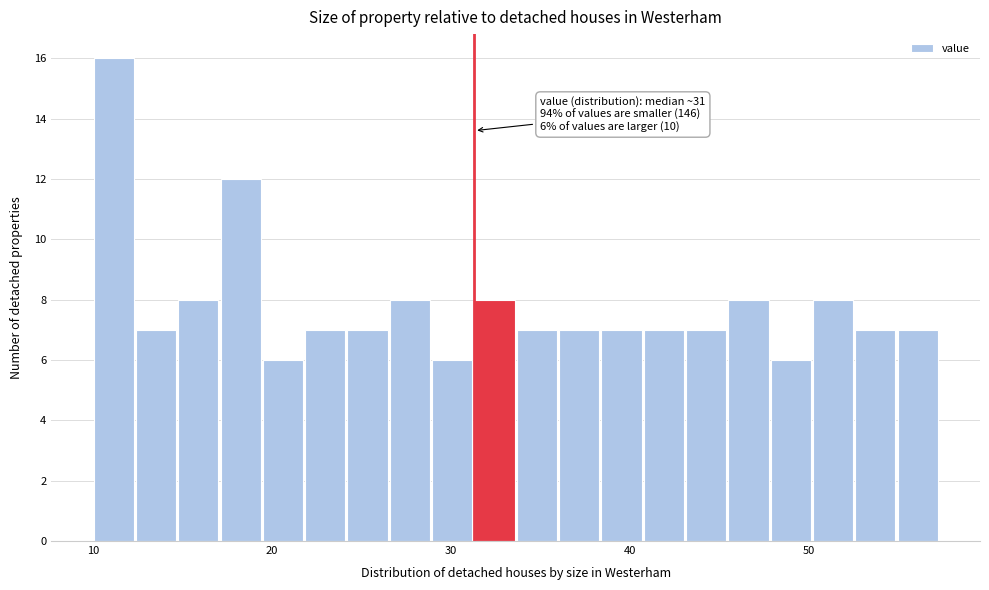

Read against the x-axis, roughly where is the centre of the tallest bar?

11